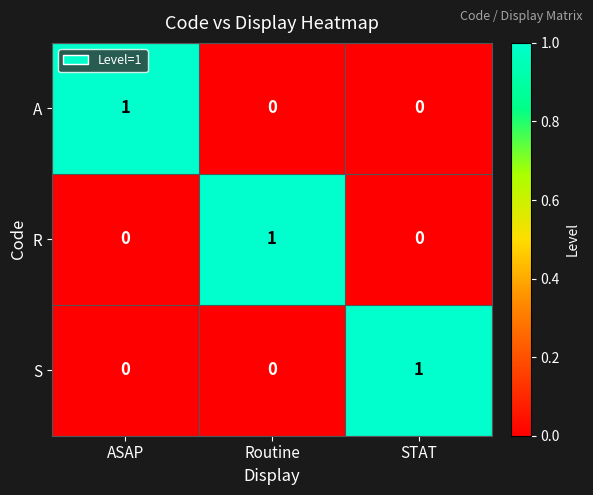

How many data points in A are above 0?

1